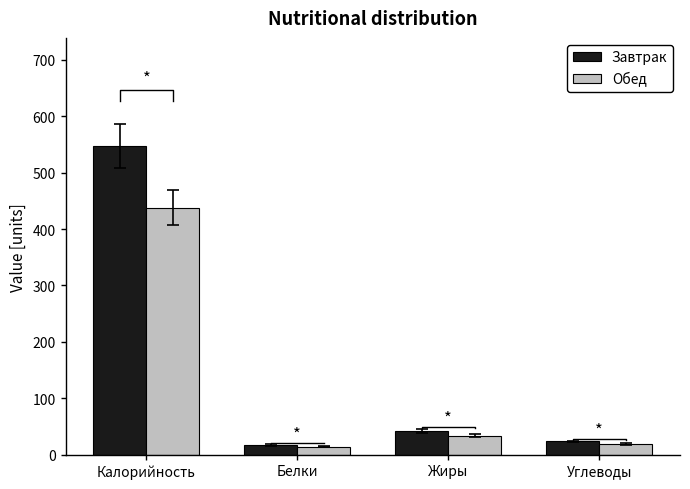

At which category is the sum across all series the highest?

Калорийность